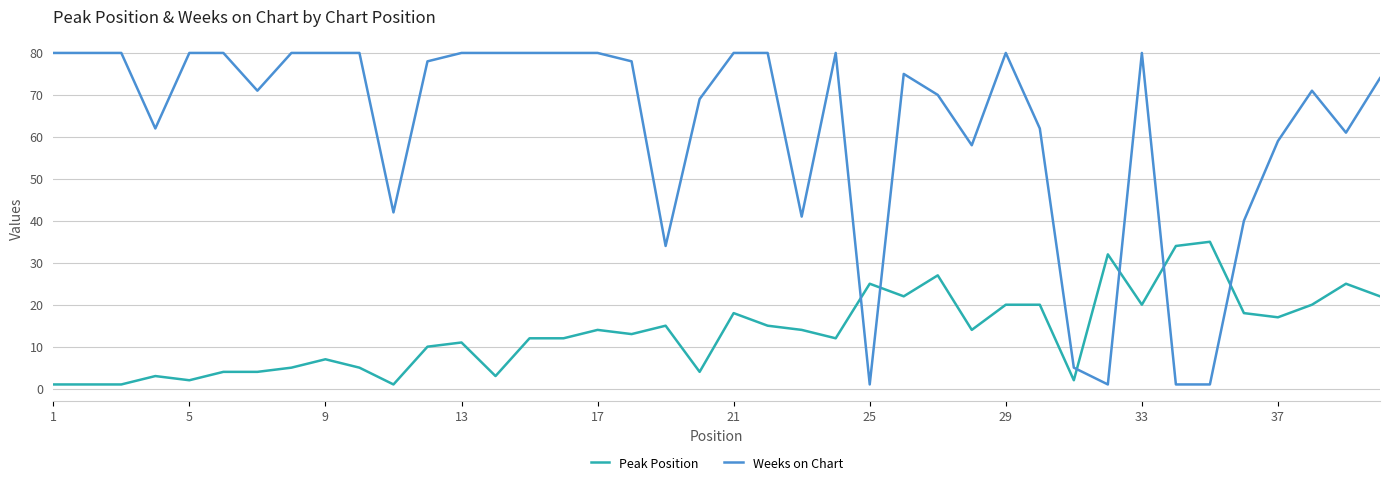

What is the difference between the maximum and minimum values in the Weeks on Chart series?

79